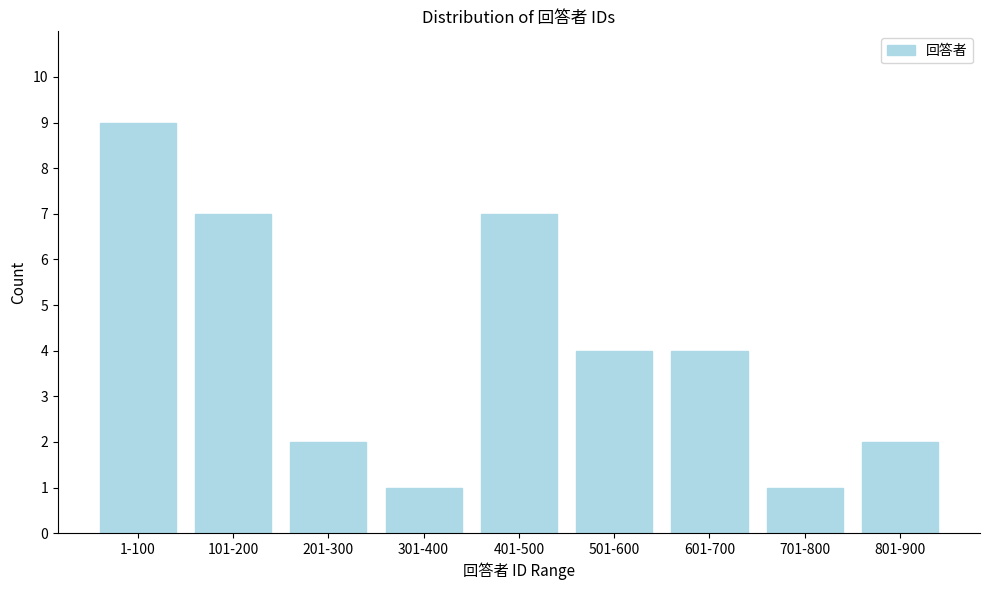

Reading right to left, what are all the values shown in this chart?

2	1	4	4	7	1	2	7	9